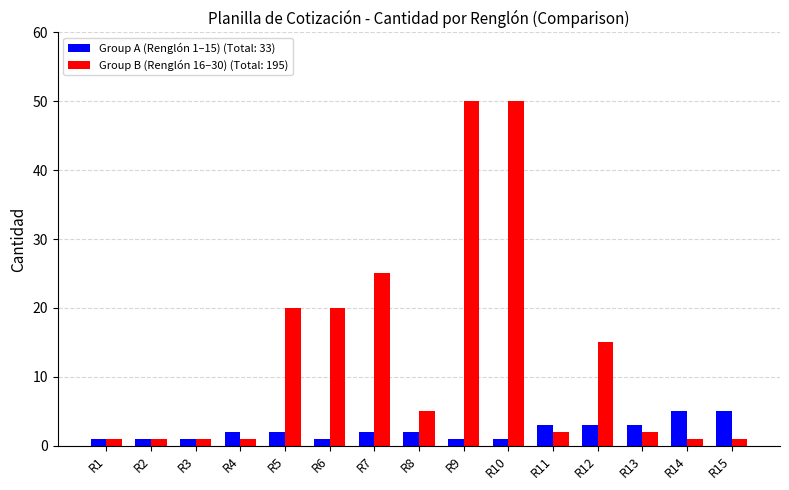

The Group A (Renglón 1–15) (Total: 33) series shows 3 at R13. True or false?

True